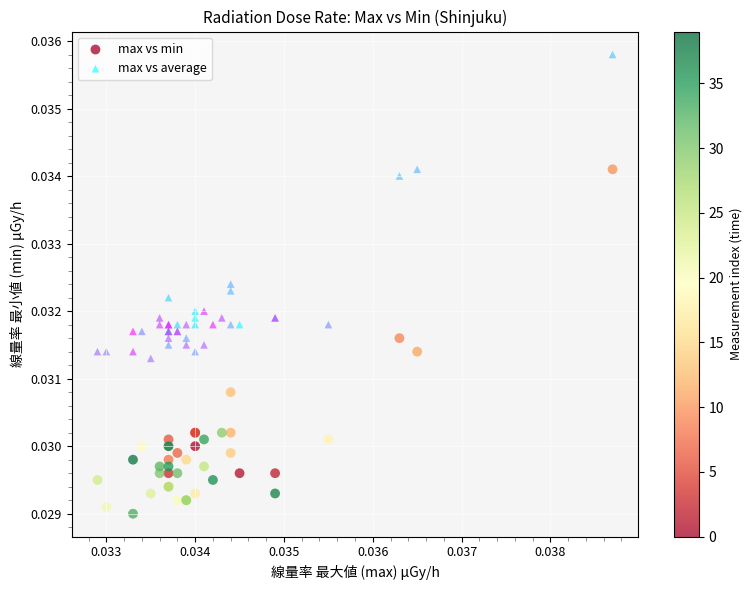

What are all the series names shown in the legend?

max vs min, max vs average